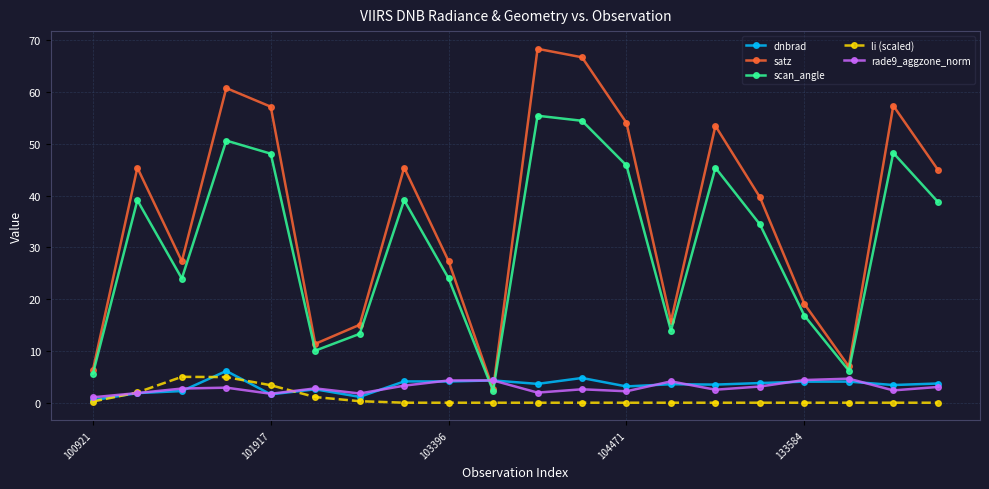

True or false: satz has more than 1 points higher than both neighbors.

True